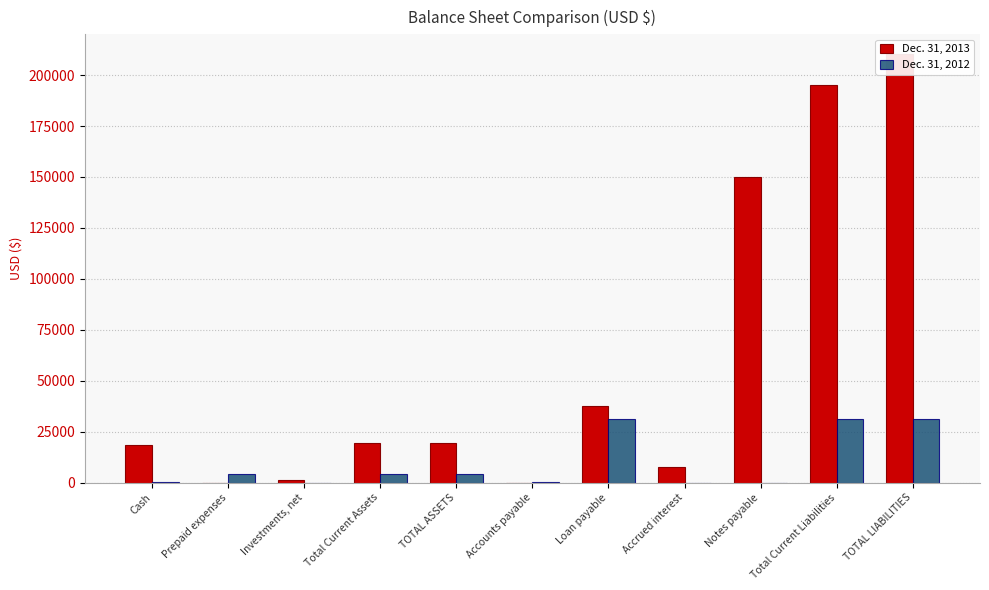

What is the label of the 6th bar from the right?

Accounts payable